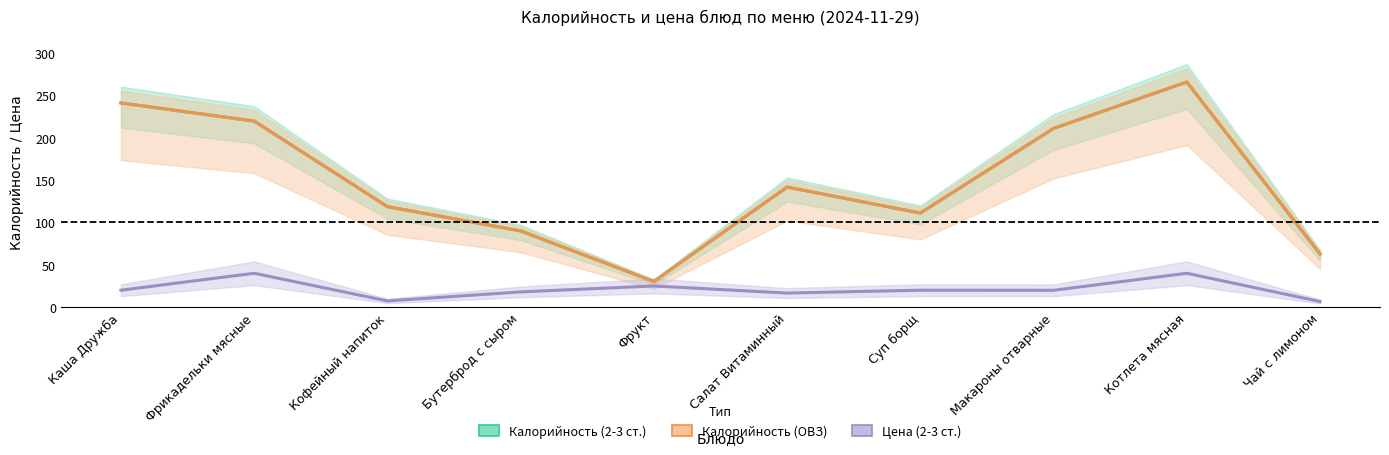

What is the approximate value of Калорийность (ОВЗ) at Суп борщ?

111.1